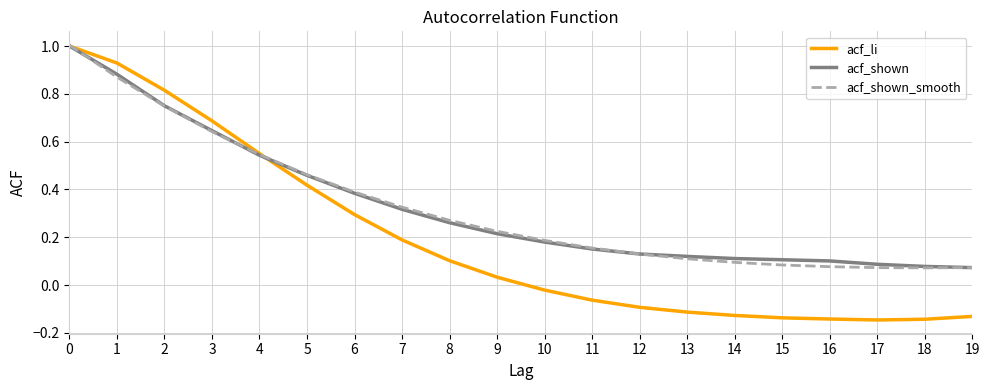

What is the greatest value displayed?

1.0